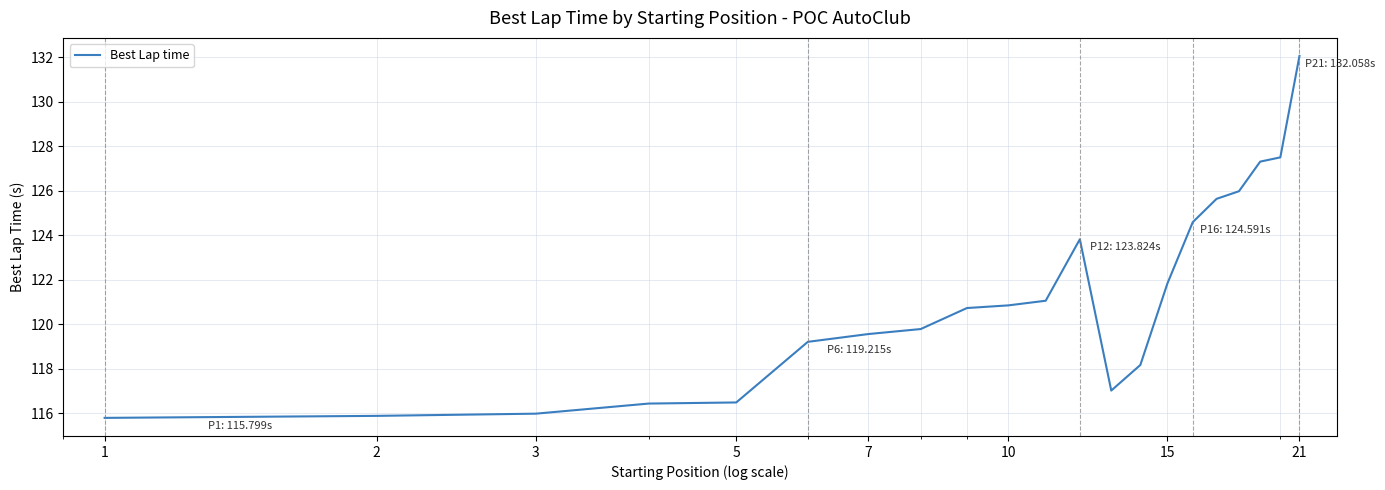

What is the difference between the maximum and minimum values?

16.3